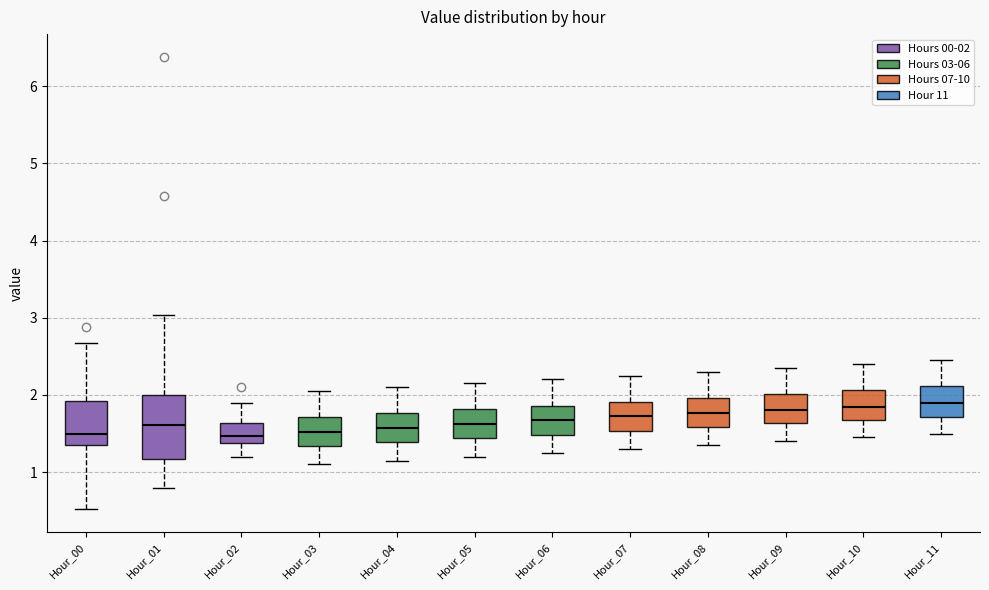

Reading left to right, read every box against the y-axis: the position of its median line, the range the box covers, and the ends of its whiskers. The values are not printed on the chart, so give them approximately, as read against the axis.

Hour_00: median 1.5, box 1.3 to 1.9, whiskers 0.5 to 2.7
Hour_01: median 1.6, box 1.2 to 2.0, whiskers 0.8 to 3.0
Hour_02: median 1.5, box 1.4 to 1.6, whiskers 1.2 to 1.9
Hour_03: median 1.5, box 1.3 to 1.7, whiskers 1.1 to 2.1
Hour_04: median 1.6, box 1.4 to 1.8, whiskers 1.2 to 2.1
Hour_05: median 1.6, box 1.4 to 1.8, whiskers 1.2 to 2.2
Hour_06: median 1.7, box 1.5 to 1.9, whiskers 1.3 to 2.2
Hour_07: median 1.7, box 1.5 to 1.9, whiskers 1.3 to 2.3
Hour_08: median 1.8, box 1.6 to 2.0, whiskers 1.4 to 2.3
Hour_09: median 1.8, box 1.6 to 2.0, whiskers 1.4 to 2.4
Hour_10: median 1.9, box 1.7 to 2.1, whiskers 1.5 to 2.4
Hour_11: median 1.9, box 1.7 to 2.1, whiskers 1.5 to 2.5